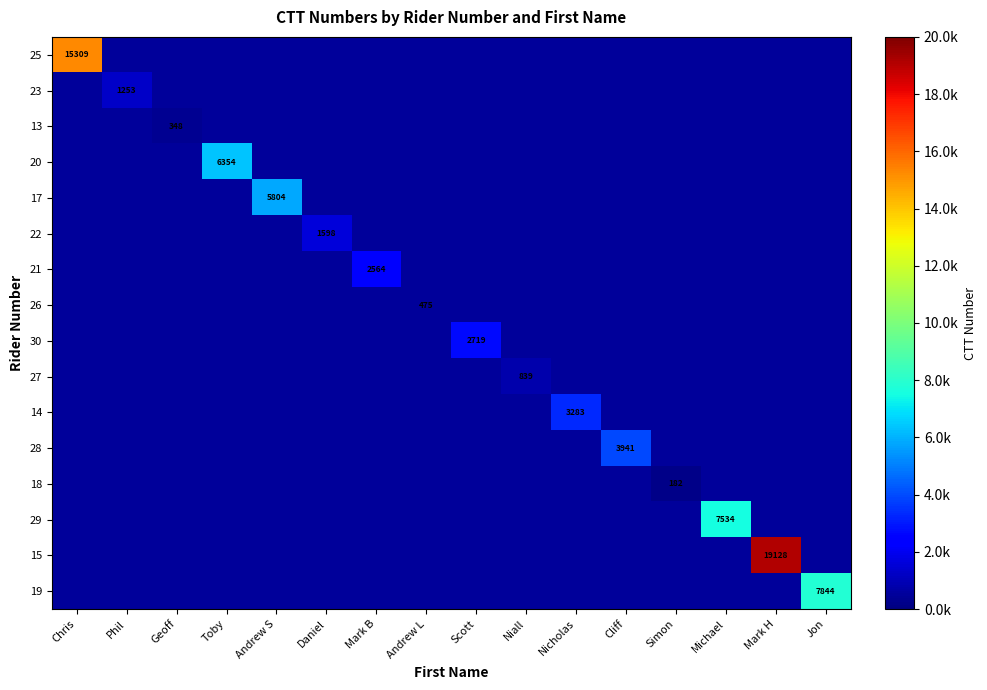

True or false: 21 has a value of 2564 at Mark B.

True